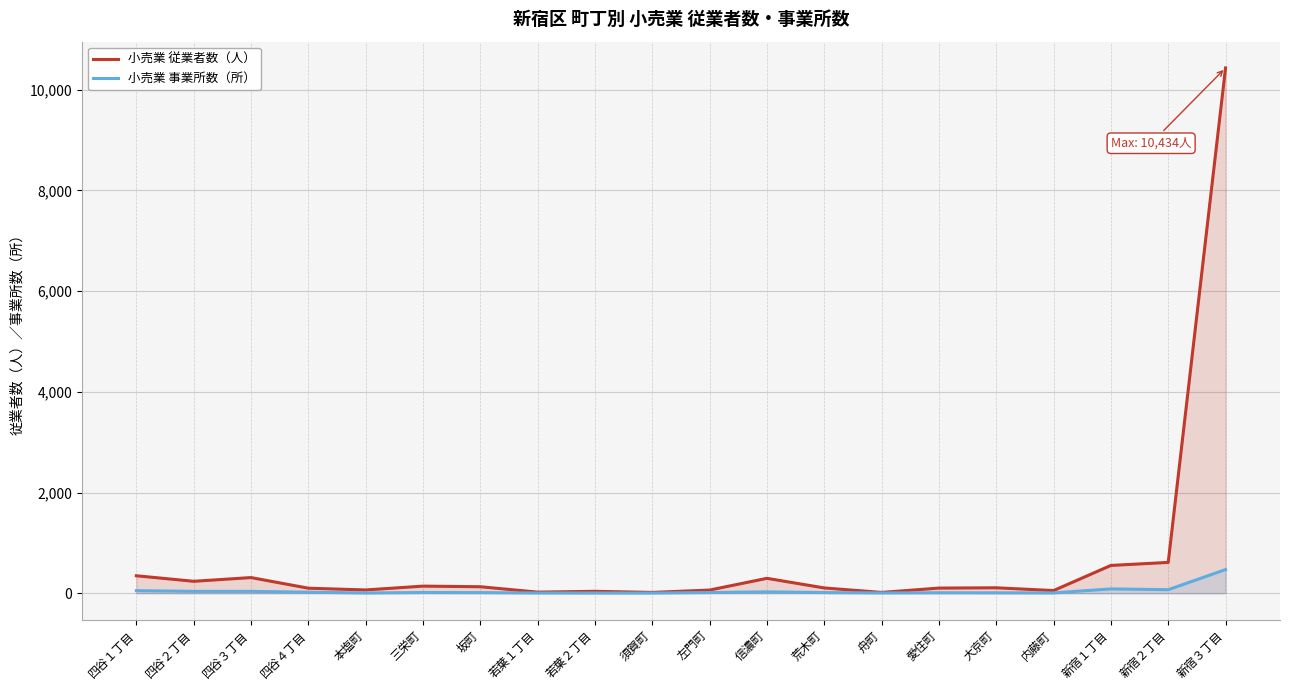

True or false: 小売業 事業所数（所） has a value of 9 at 大京町.

True